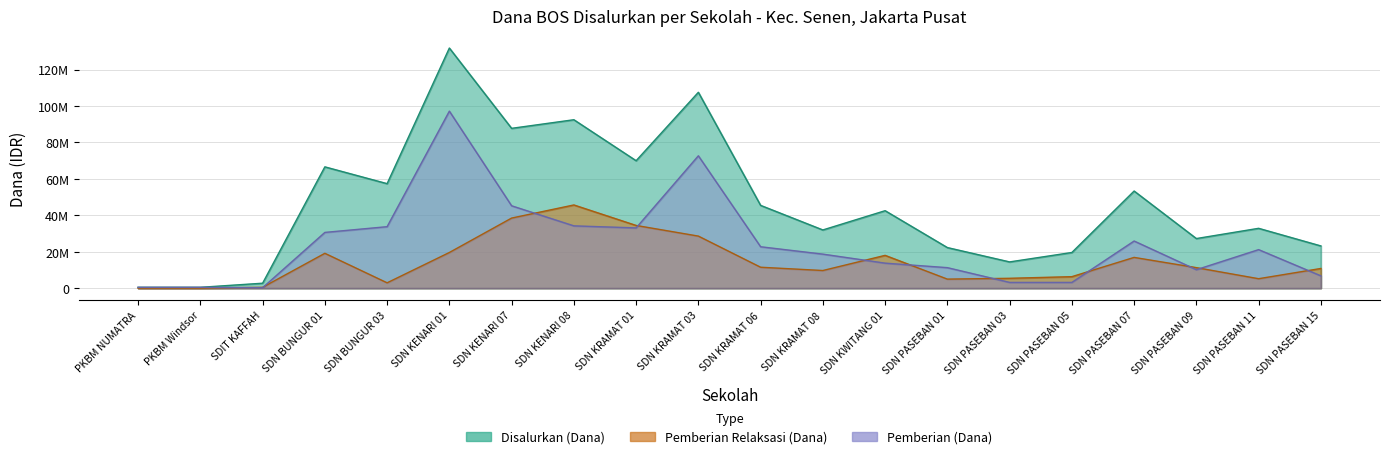

What is the label of the 3rd point from the right?

SDN PASEBAN 09